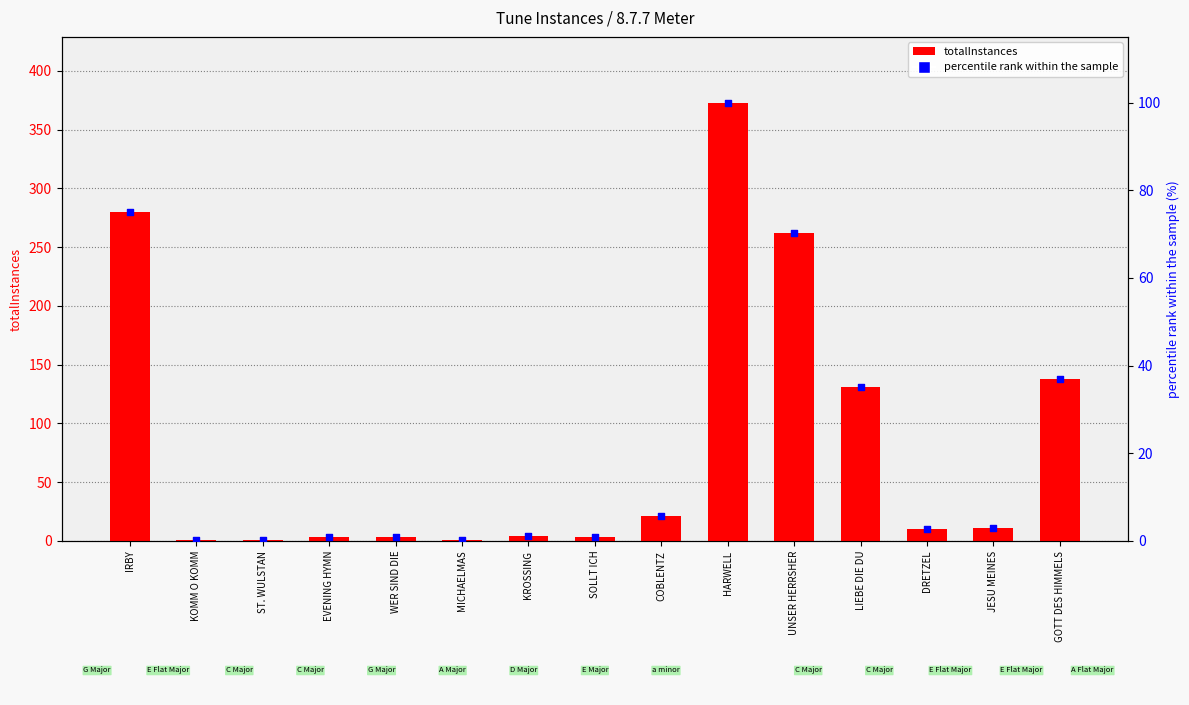

What are all the series names shown in the legend?

totalInstances, percentile rank within the sample